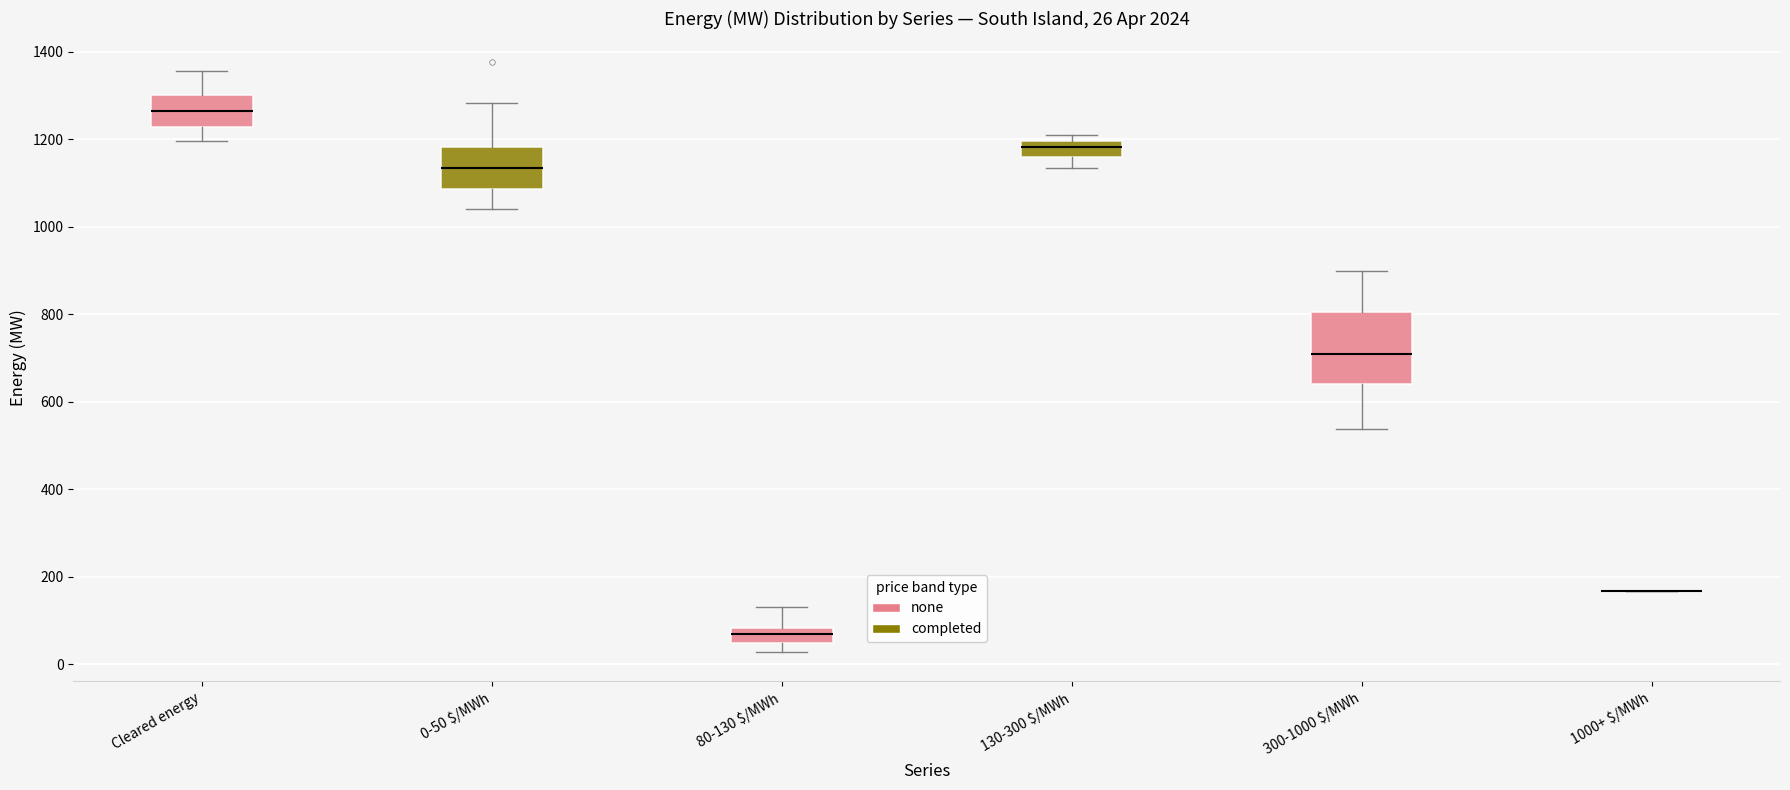

Which box is the tallest, from its lower edge to its upper edge?

300-1000 $/MWh